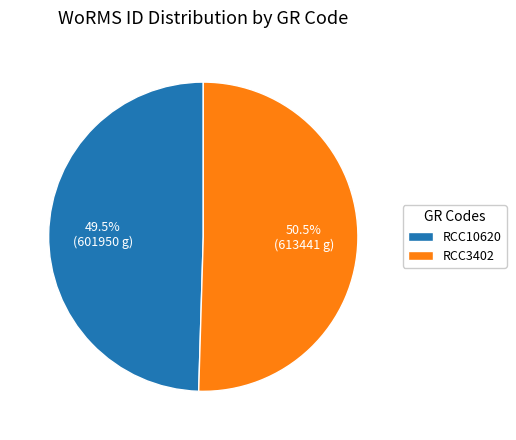

What is the ratio of the value at RCC3402 to the value at RCC10620?

1.0